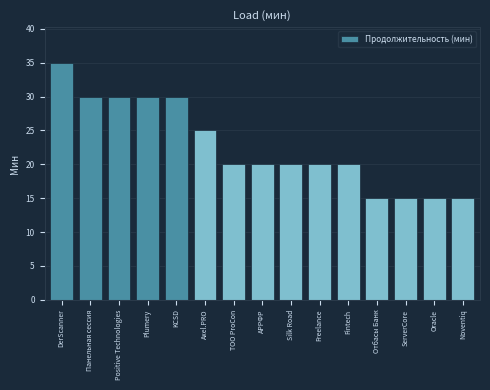

What is the difference between the values at Панельная сессия and Oracle?

15